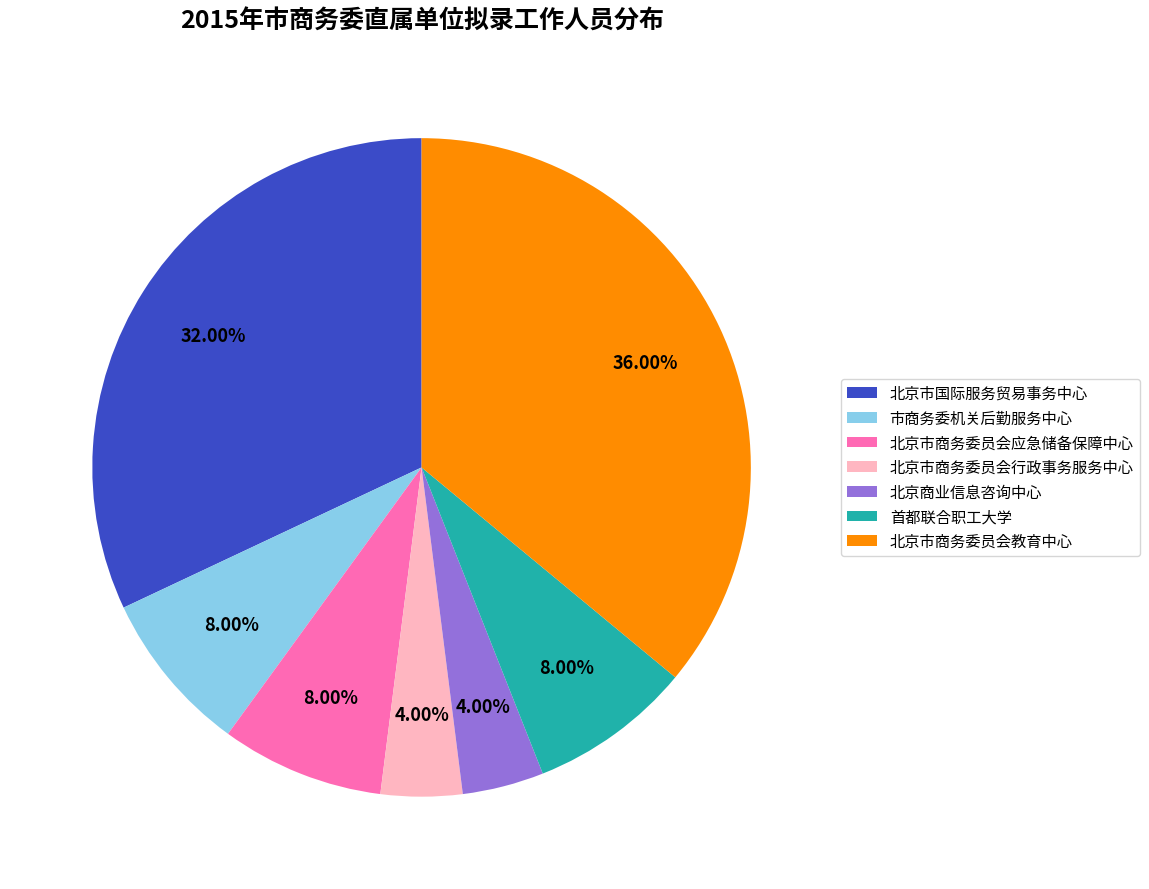

True or false: 北京市商务委员会教育中心 accounts for 29% of the total.

False